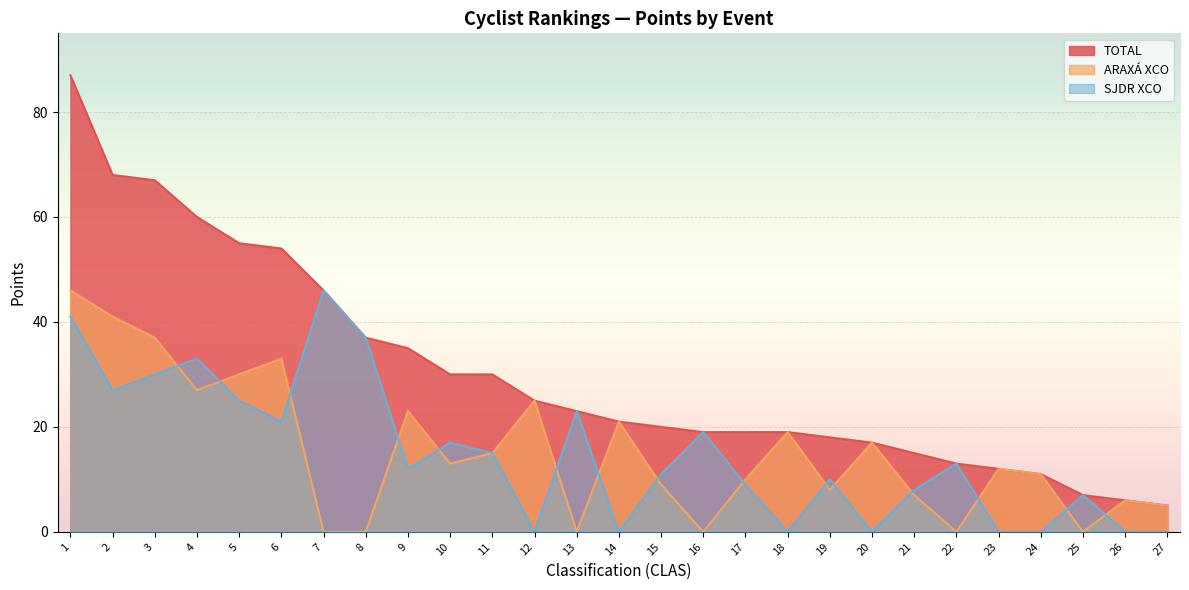

What is the difference between the maximum and minimum values in the ARAXÁ XCO series?

46